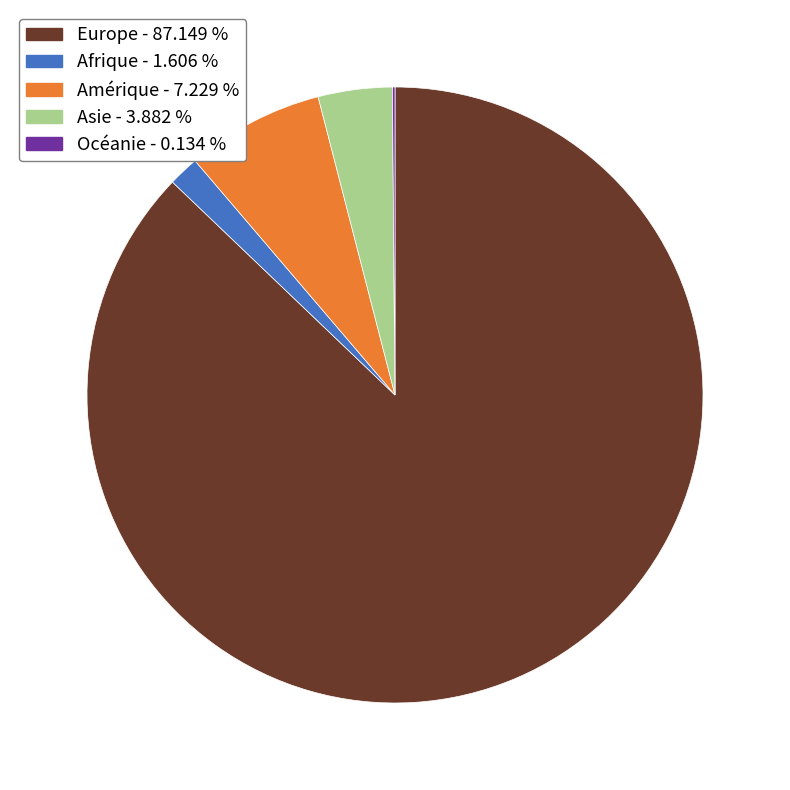

Is there a majority slice in this chart?

Yes